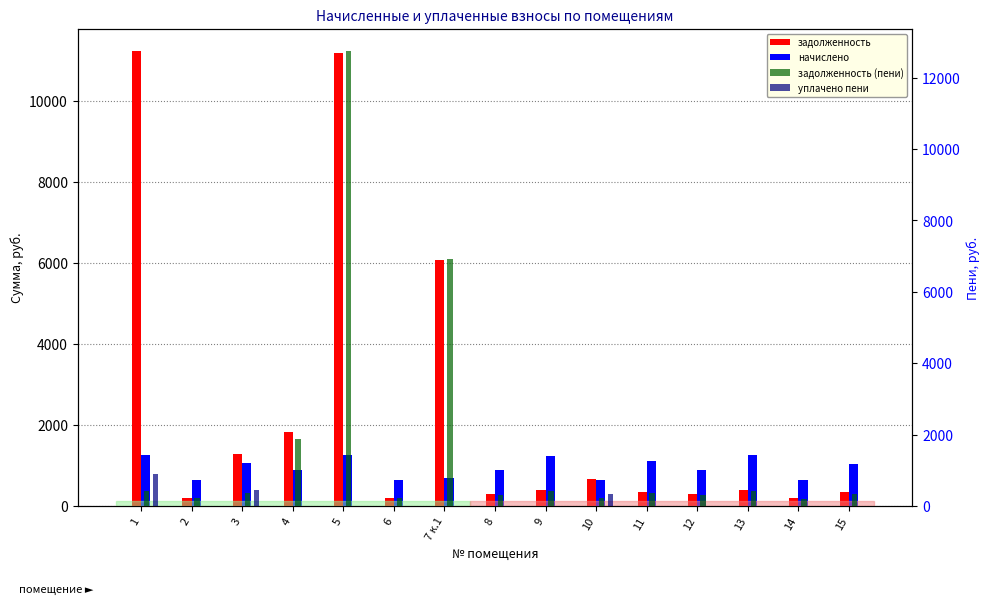

What is the label of the 13th bar from the left?

13